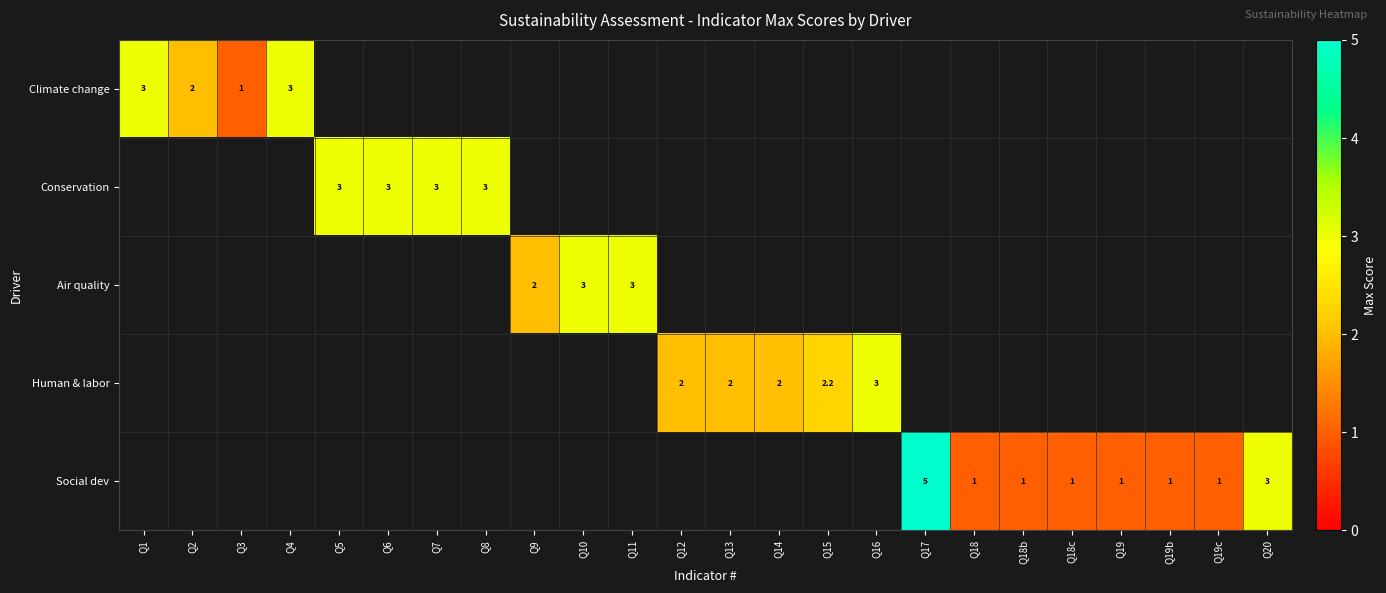

List the labels in order of row_1 value, smallest first.

Q1, Q2, Q3, Q4, Q5, Q6, Q7, Q8, Q9, Q10, Q11, Q12, Q13, Q14, Q15, Q16, Q17, Q18, Q18b, Q18c, Q19, Q19b, Q19c, Q20